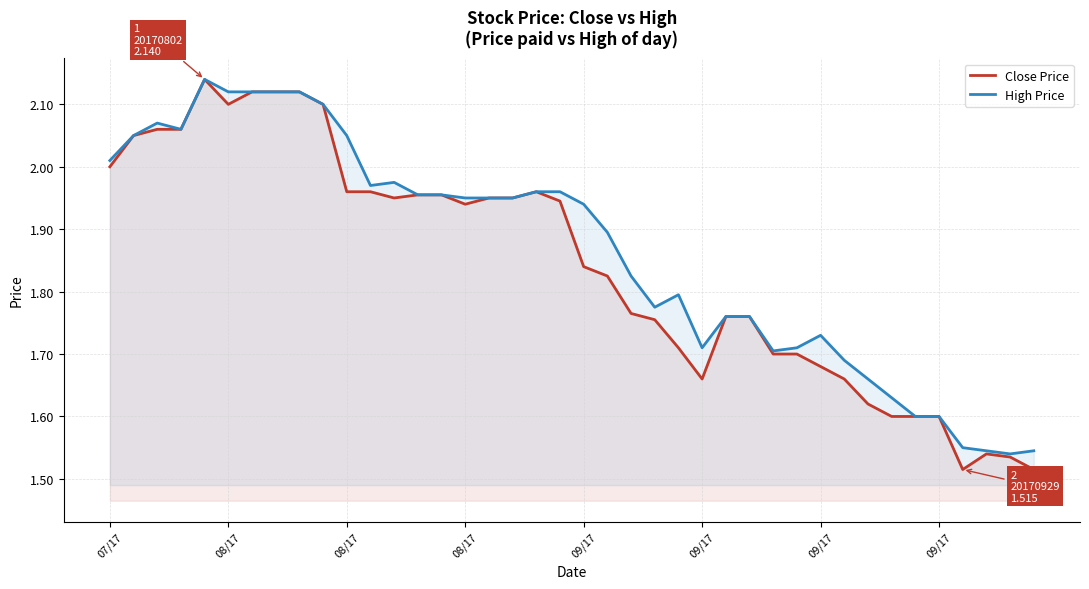

At which label does Close Price reach its minimum?

36